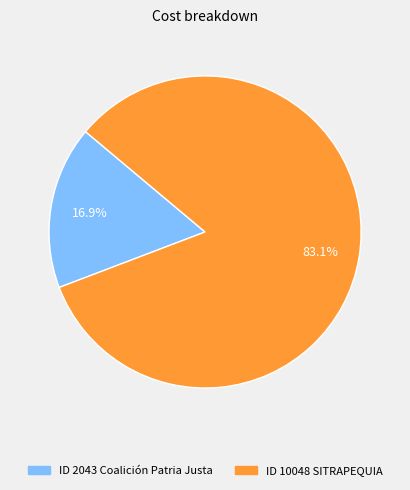

Is there a majority slice in this chart?

Yes